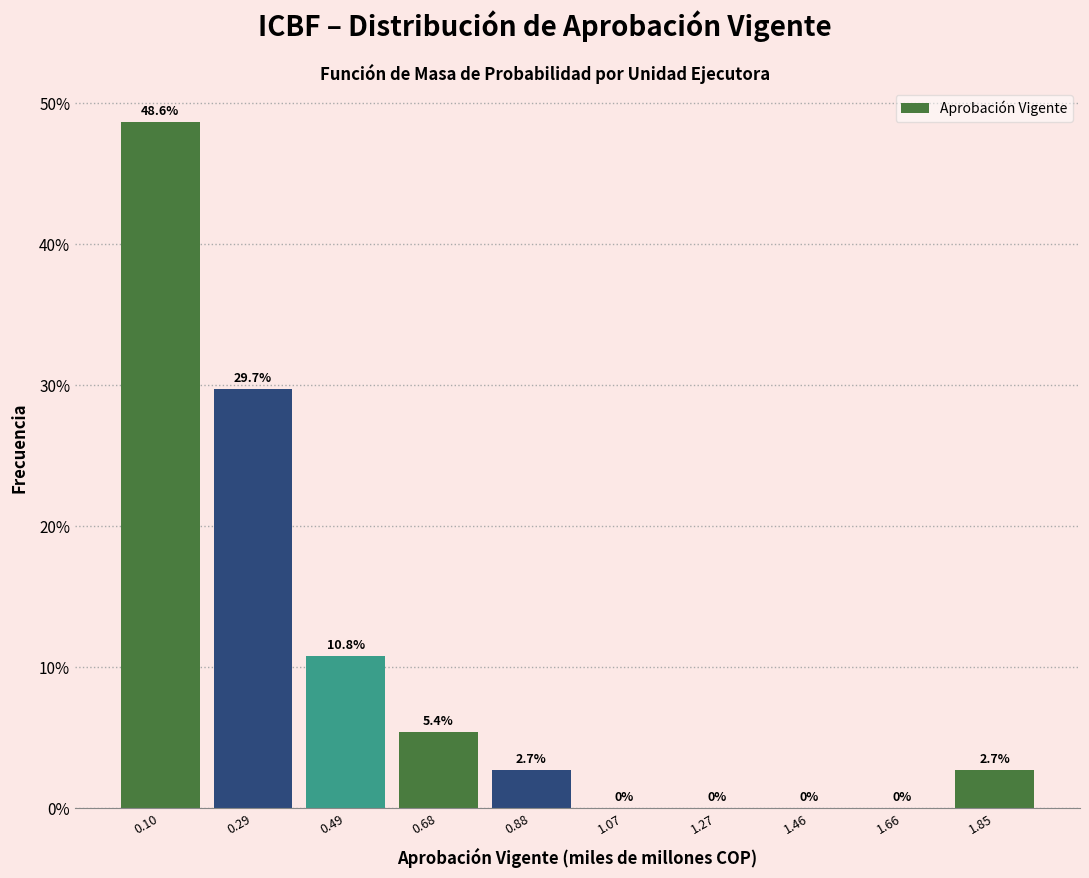

How tall is the bar that spans 0.58 to 0.78 on the x-axis? The bar edges are not printed on the chart, so give them approximately, as read against the axis.

5.4